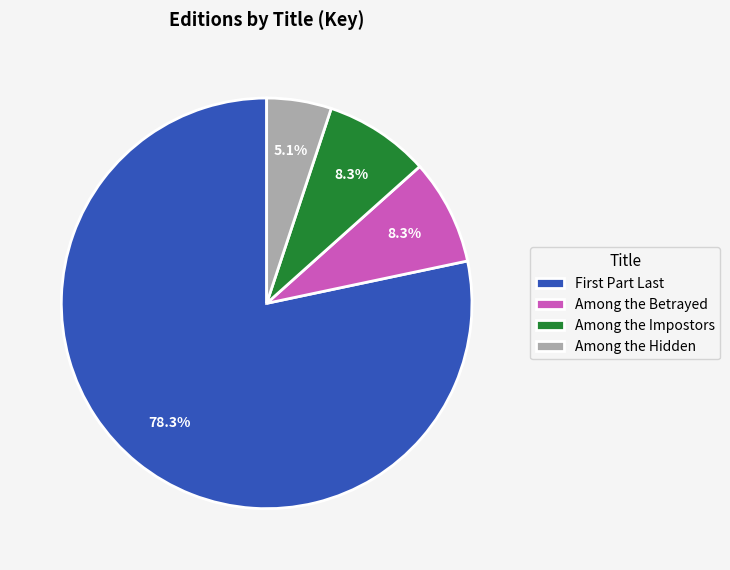

What is the smallest slice in the pie chart?

Among the Hidden